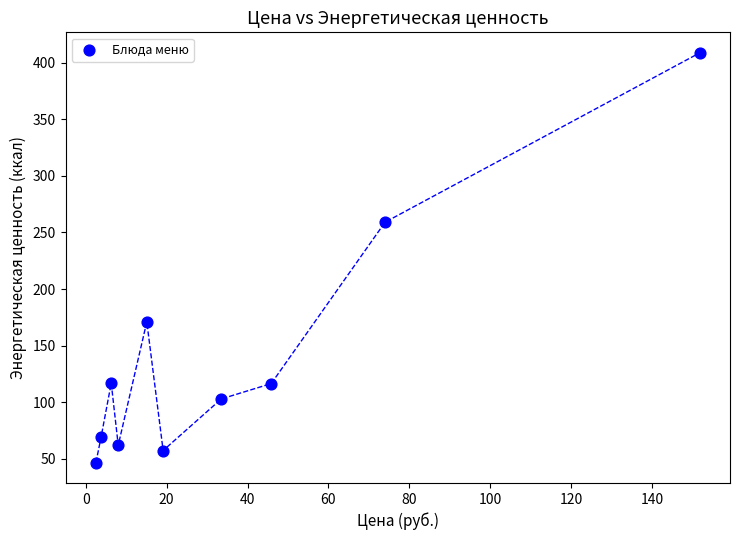

What Y value in the scatter plot is closest to 227?

259.0